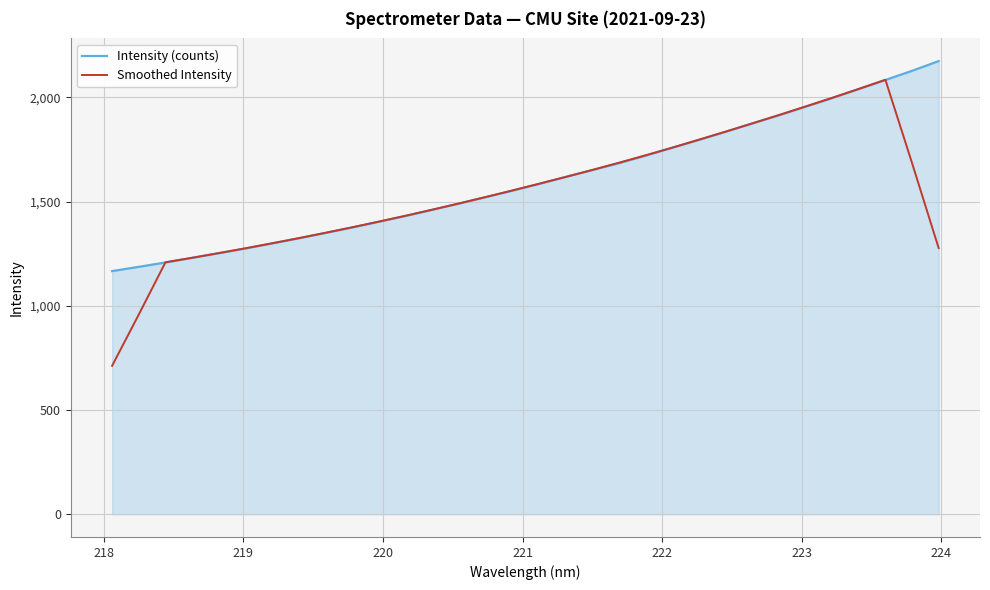

Which series has the widest spread of values?

Smoothed Intensity